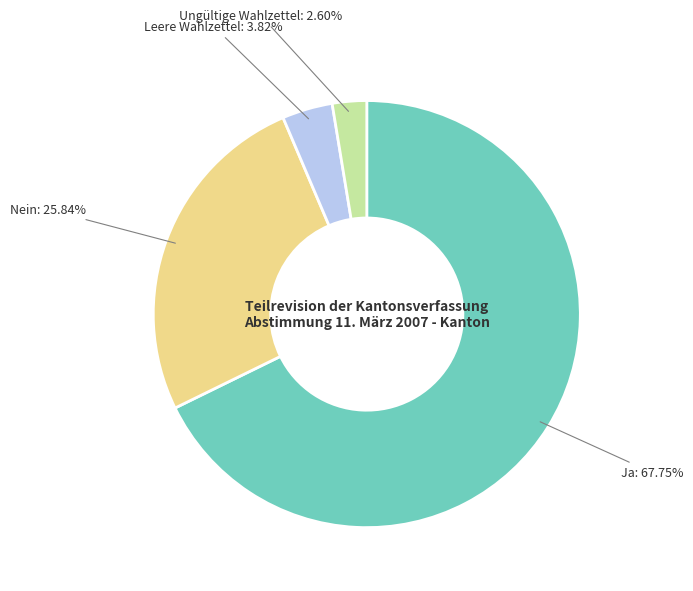

Is there any slice that represents more than half of the pie?

Yes